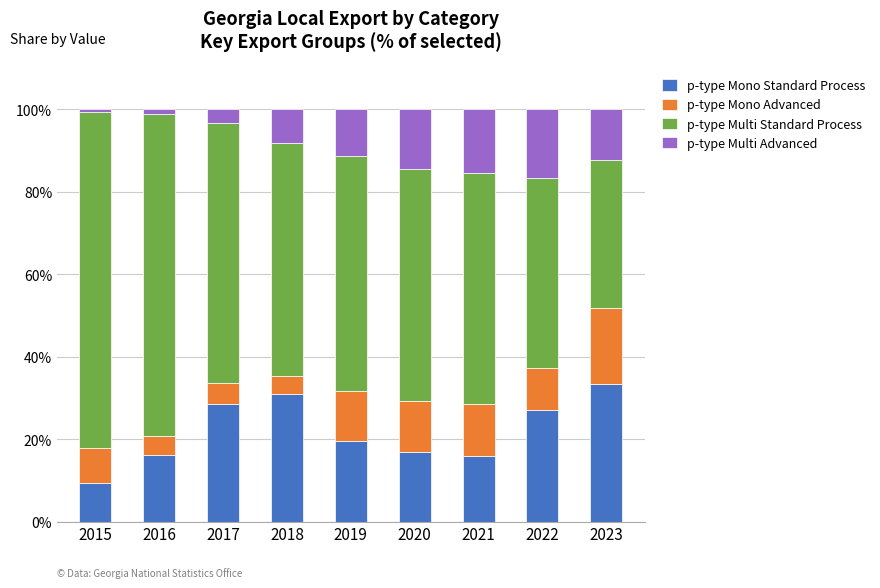

Are the bars grouped side by side (vs. stacked)?

No